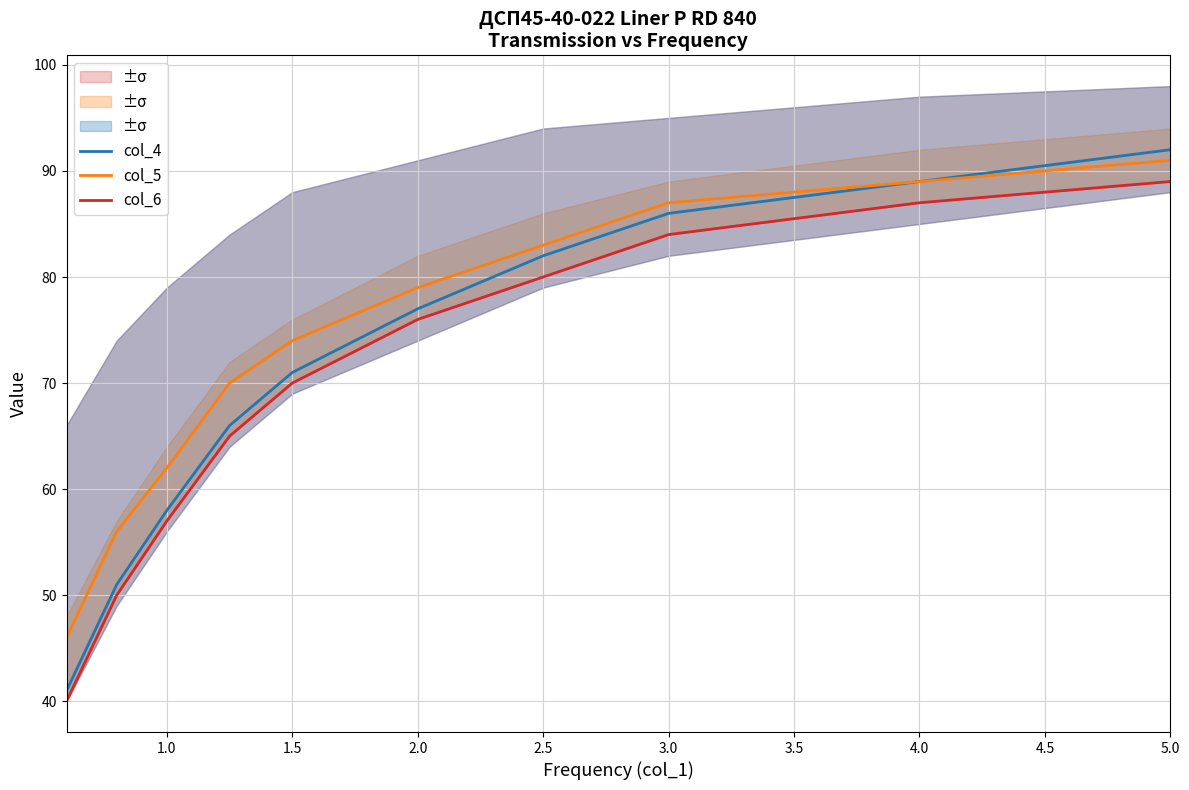

Is it true that col_5 equals 53 at 4.0?

False